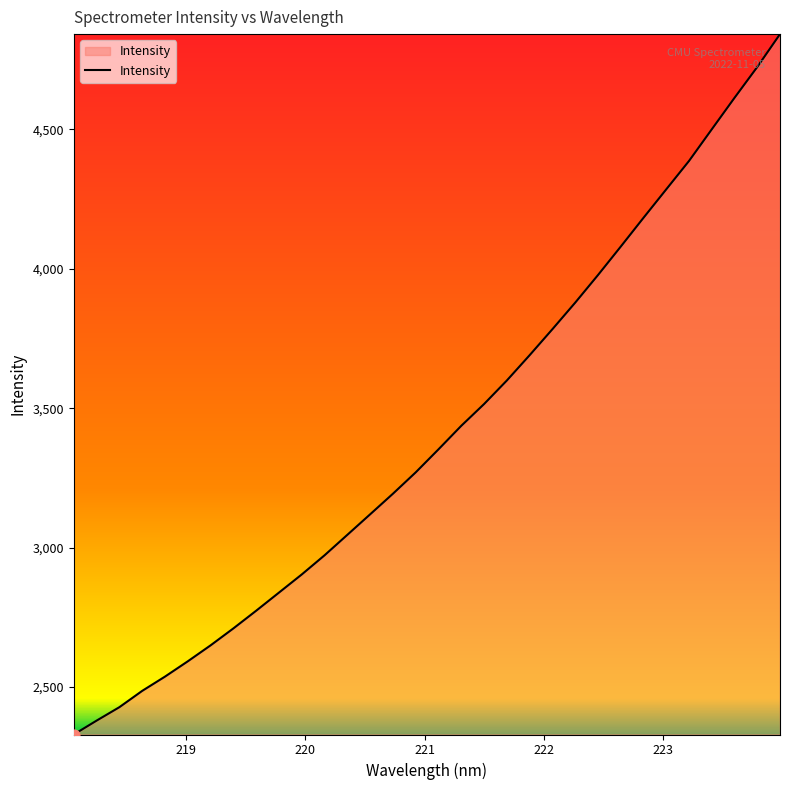

What is the smallest value displayed?

2329.8